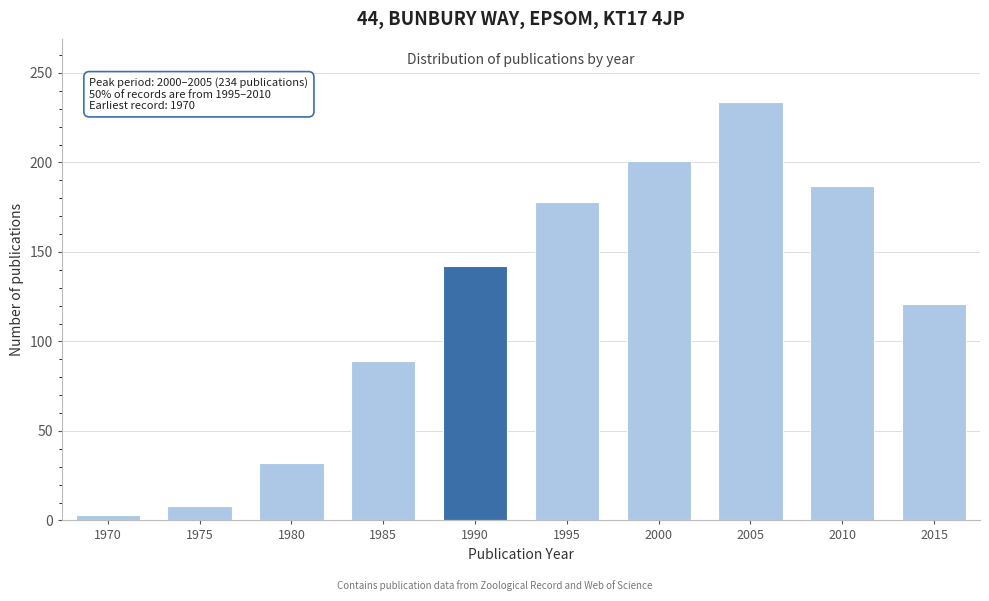

Reading left to right, transcribe all the data shown in this chart.

3	8	32	89	142	178	201	234	187	121